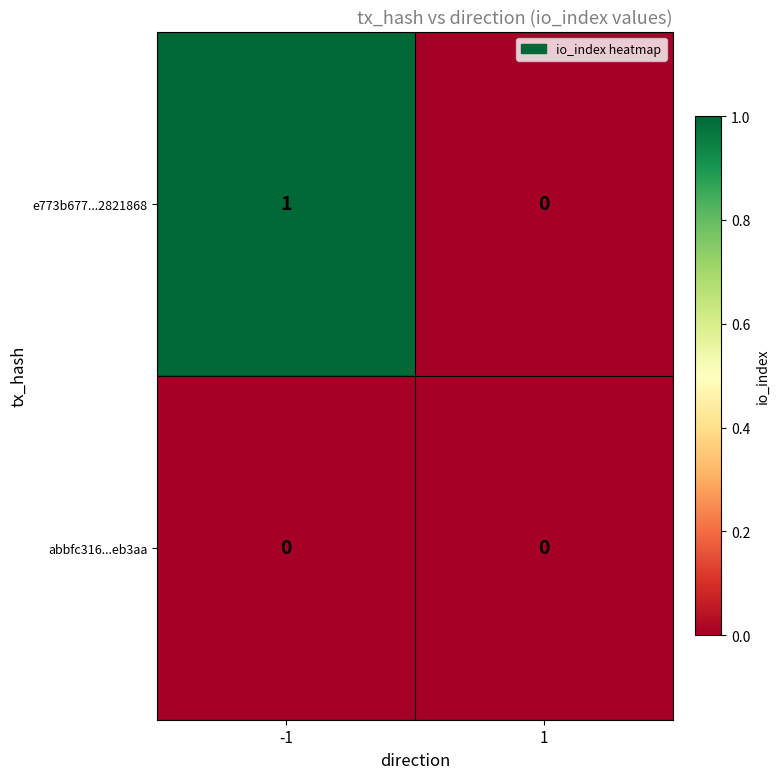

Rank the series by their maximum value, from highest to lowest.

e773b677...2821868, abbfc316...eb3aa